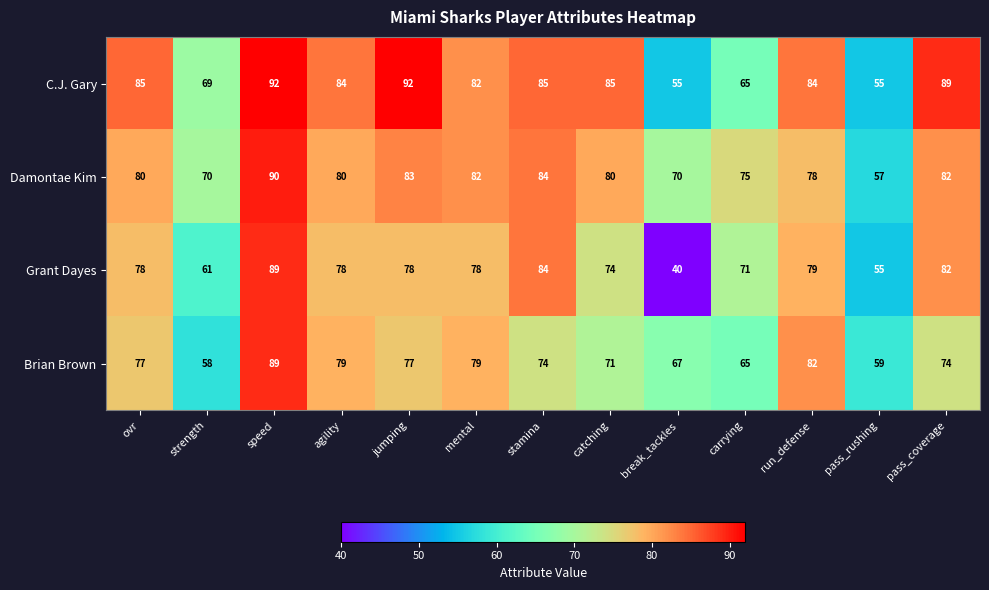

At which category is the sum across all series the highest?

speed